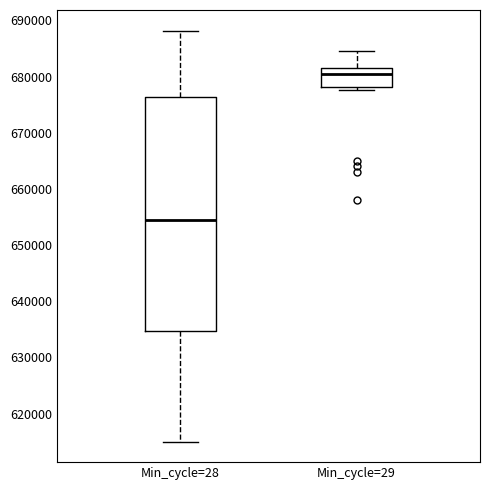

Reading left to right, transcribe this box plot: for each box, give where its median line is, the range the box spans, and where its two whiskers end, as read against the y-axis. The values are not printed on the chart, so give them approximately, as read against the axis.

Min_cycle=28: median 655000, box 635000 to 676000, whiskers 615000 to 688000
Min_cycle=29: median 680000, box 678000 to 682000, whiskers 678000 (just below the box's lower edge) to 685000